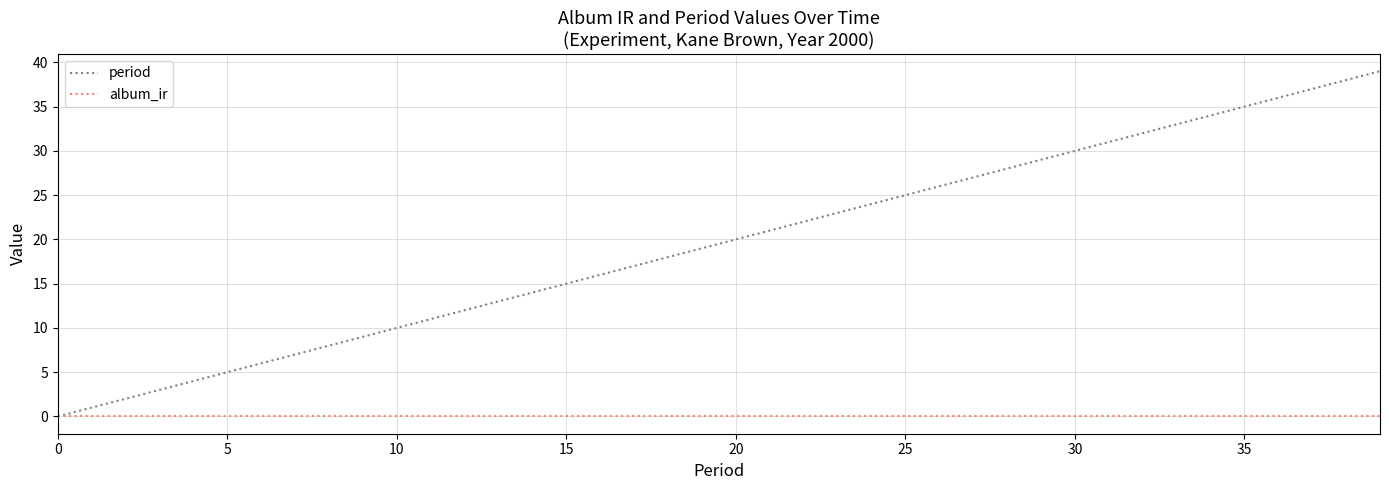

What is the highest value of the period series?

39